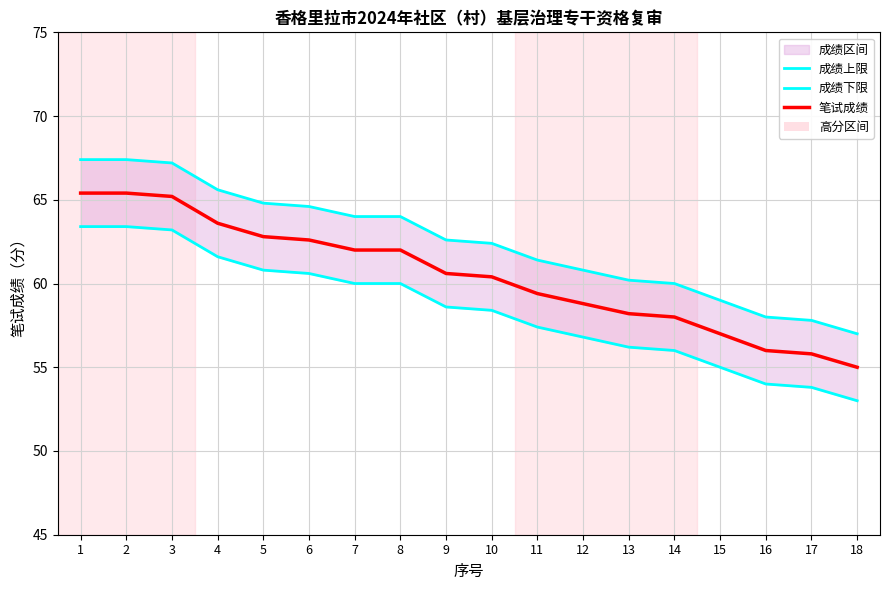

At how many categories does at least one series exceed 53?

18